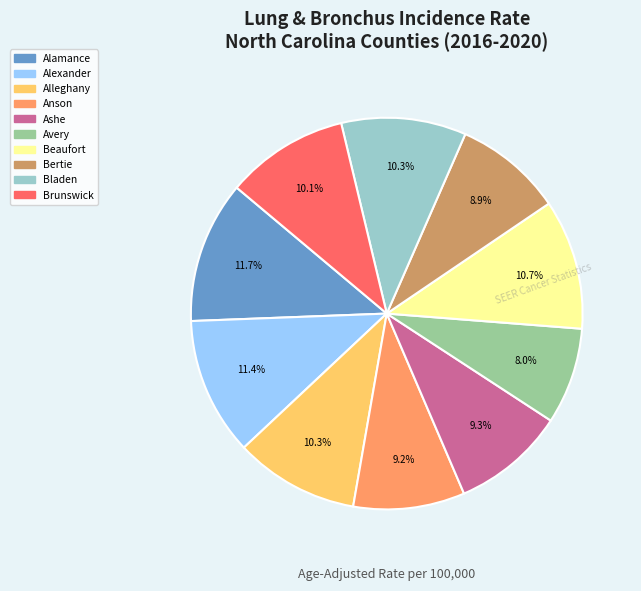

Does any single category account for the majority?

No